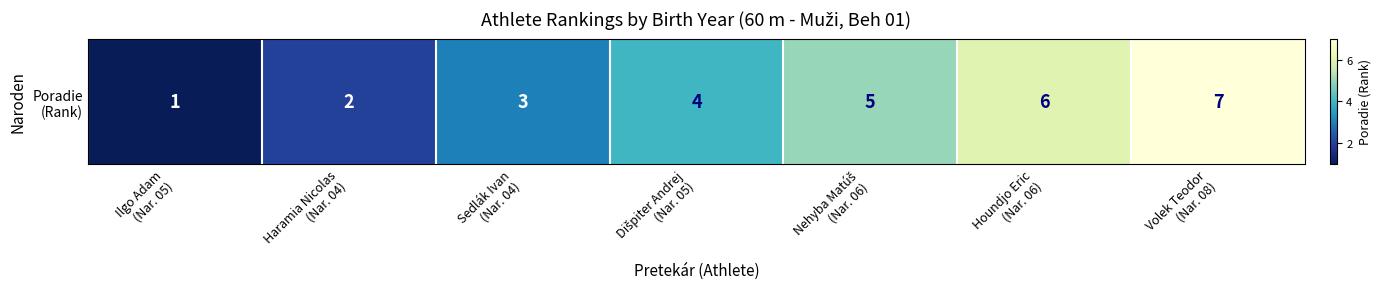

Is it true that the value at Dišpiter Andrej
(Nar. 05) is 7?

False